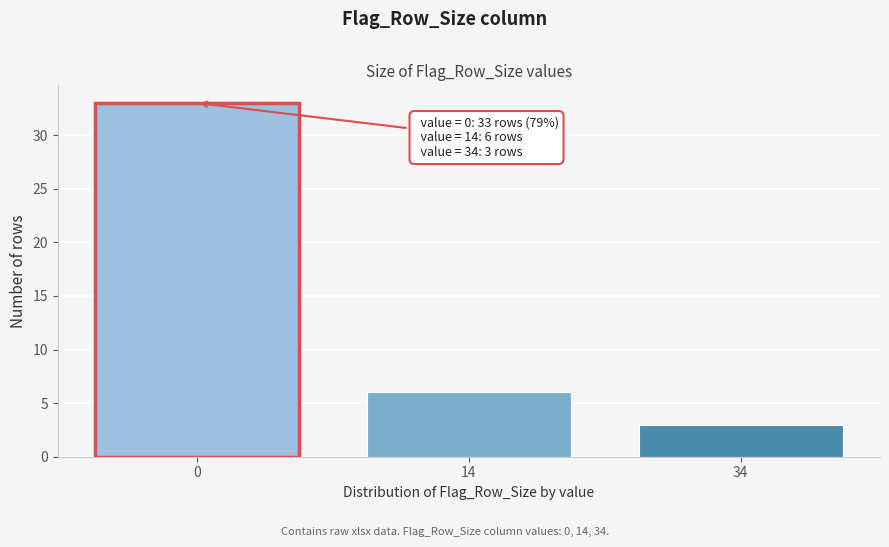

Reading left to right, extract all data points from this chart.

33	6	3